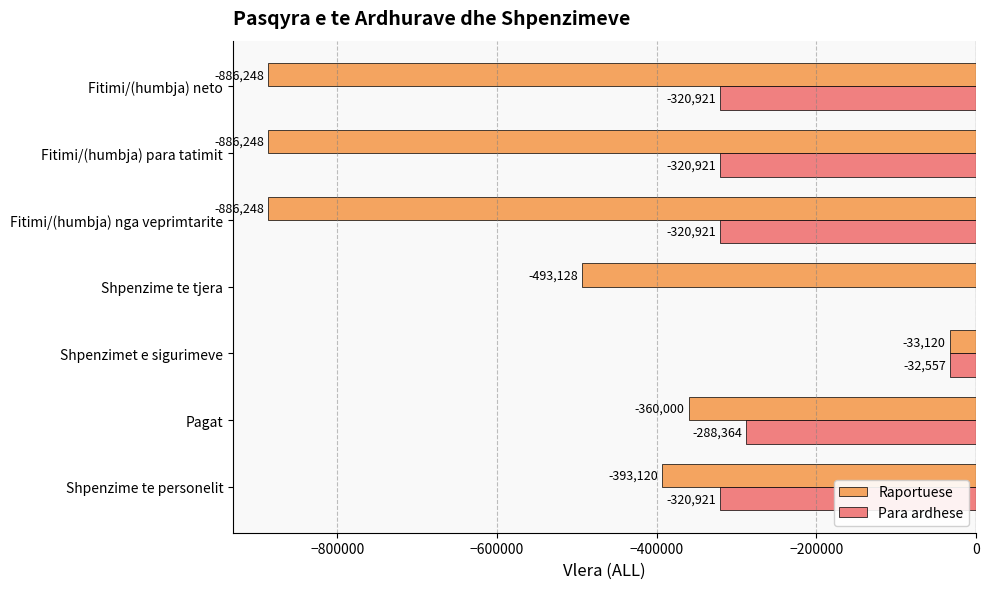

What is the sum of all Raportuese values?

-3938112